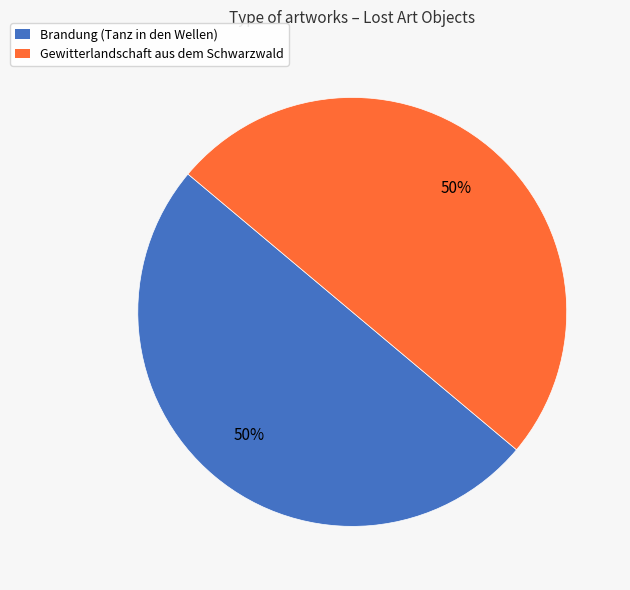

To the nearest percent, what percentage of the pie is Brandung (Tanz in den Wellen)?

50%